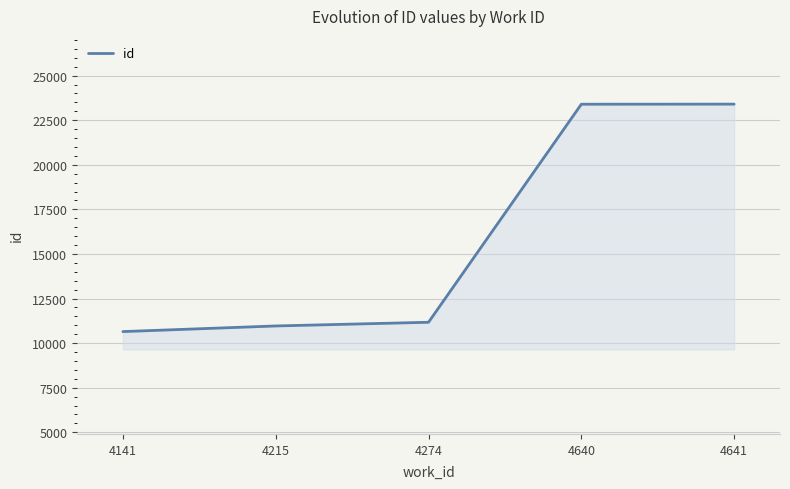

At which label is the value closest to 17025?

4274